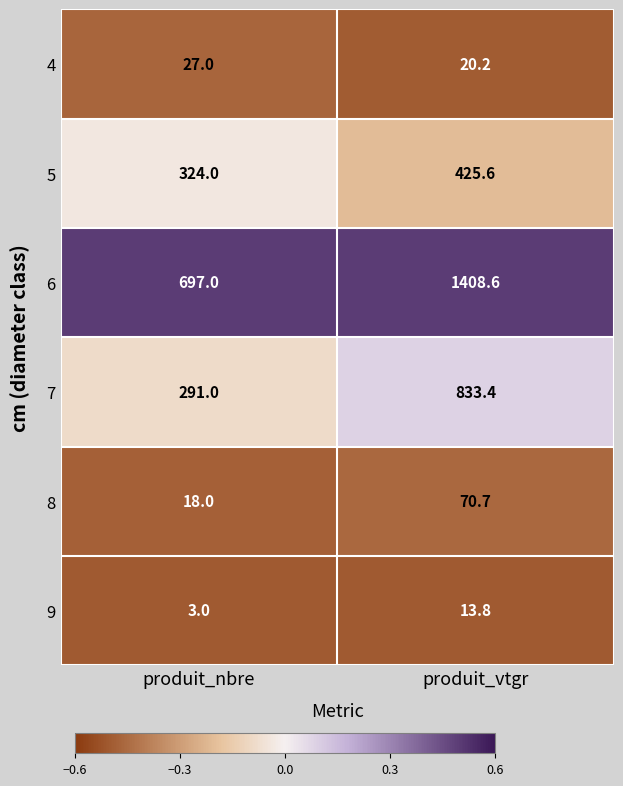

Which label corresponds to the smallest value in the chart?

produit_nbre